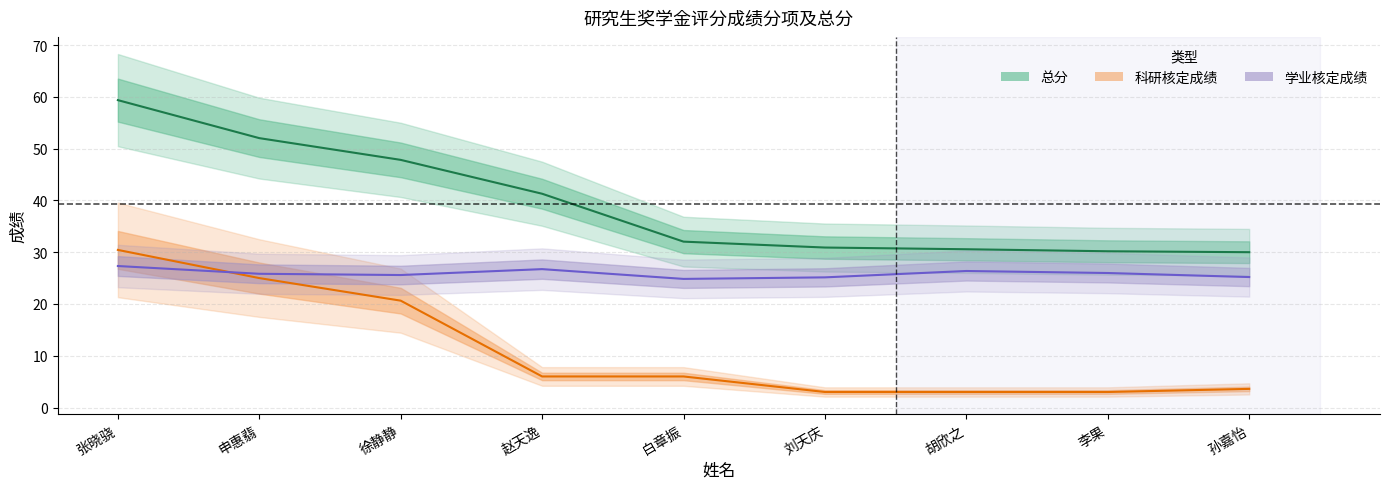

Does the chart have visible grid lines?

Yes